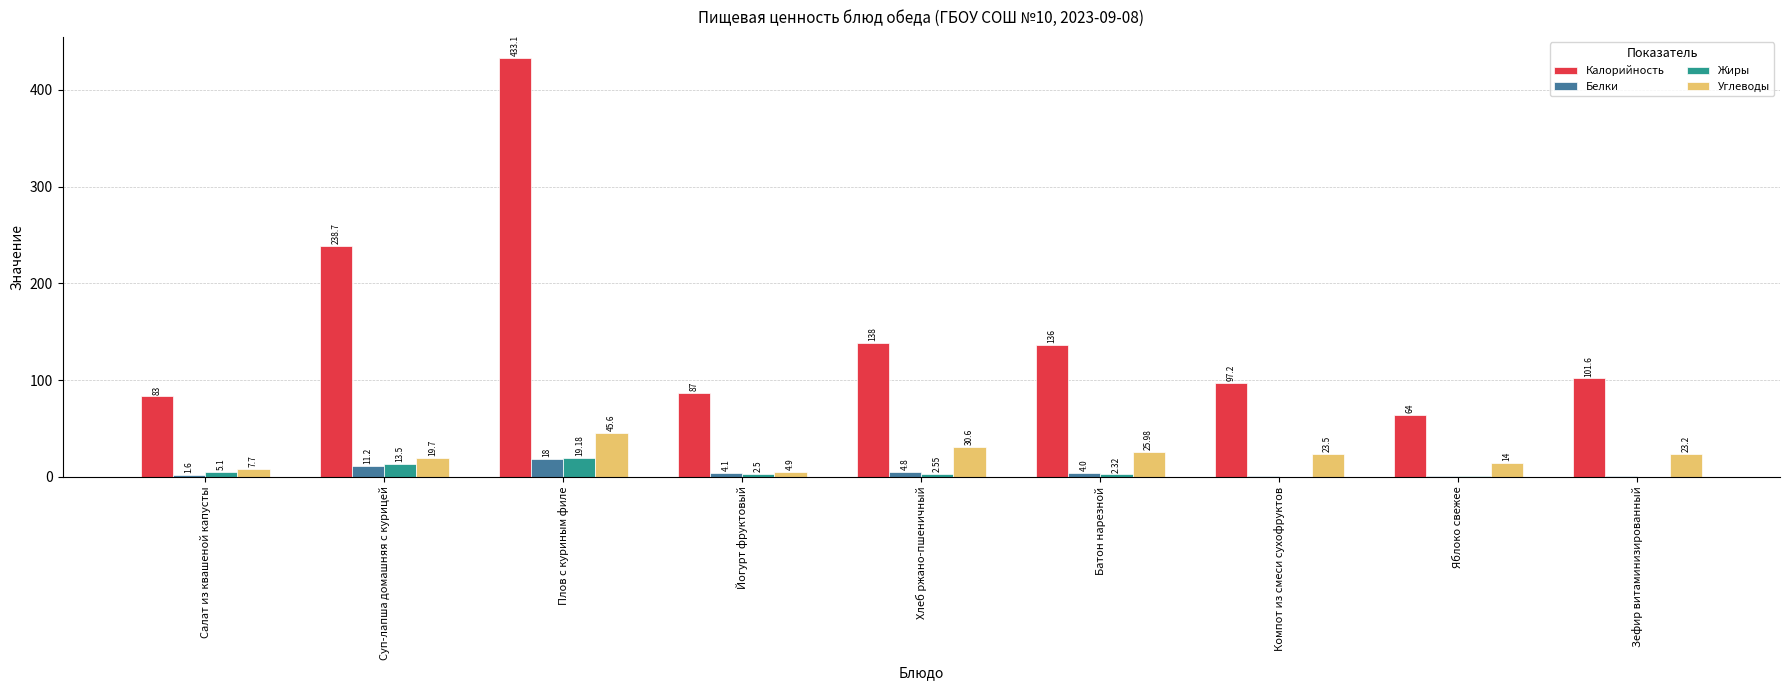

Which category has the highest value in the Углеводы series?

Плов с куриным филе